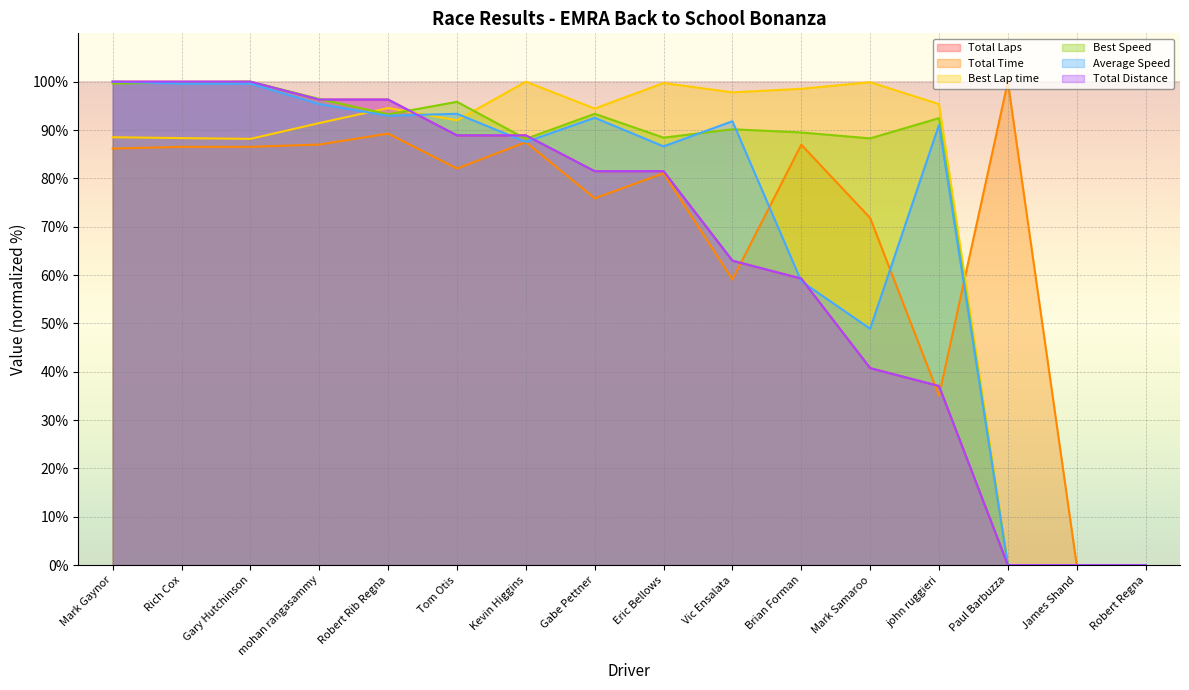

What is the difference between the Total Time values at Robert Regna and Eric Bellows?

81.1